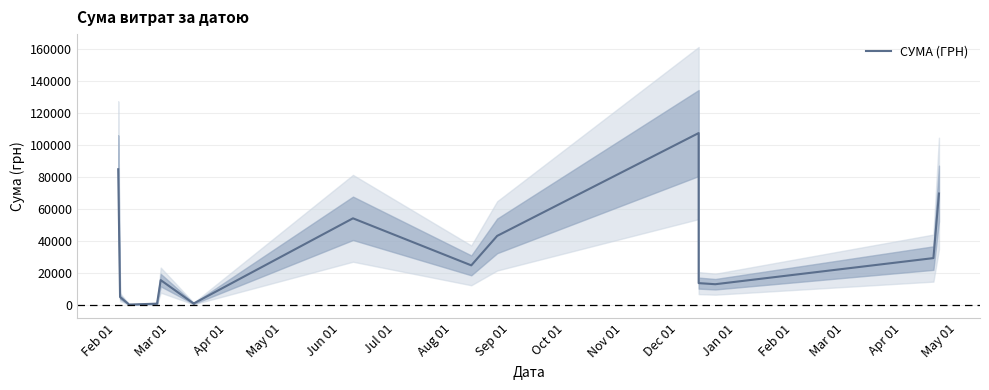

The chart shows a value of 149.4 at Apr 01. True or false?

False